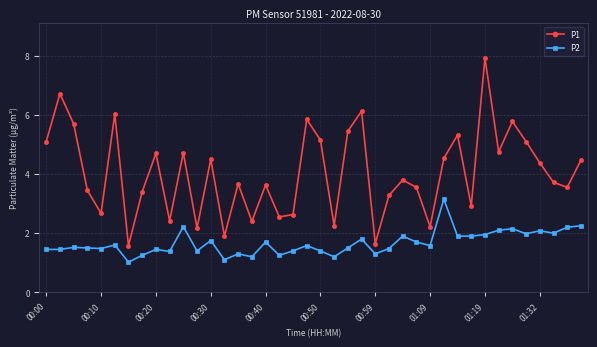

True or false: P2 has more than 2 points higher than both neighbors.

True